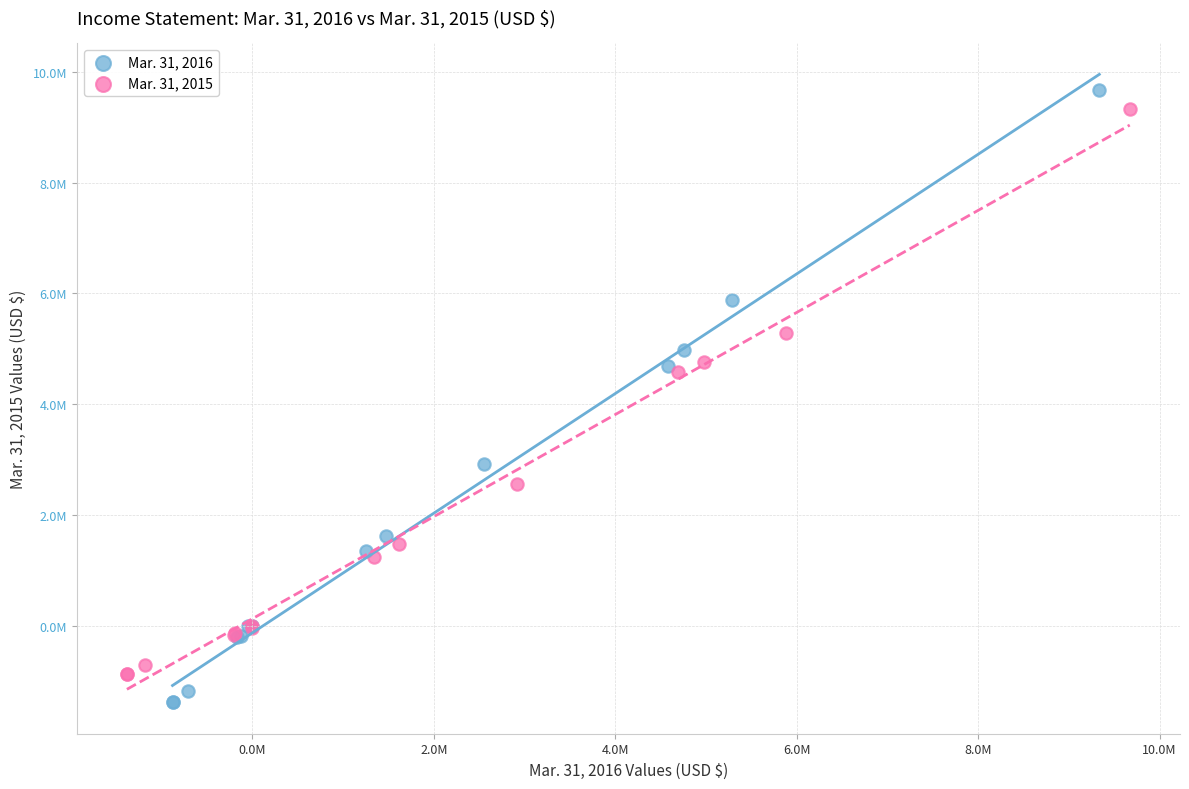

Which series reaches the maximum Y coordinate?

Mar. 31, 2016